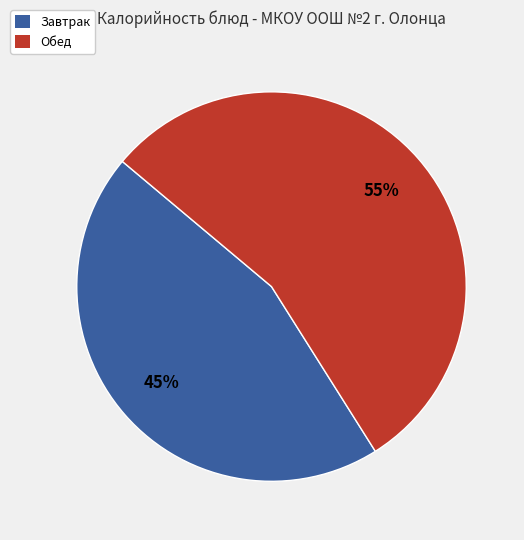

Which has a higher value, Обед or Завтрак?

Обед